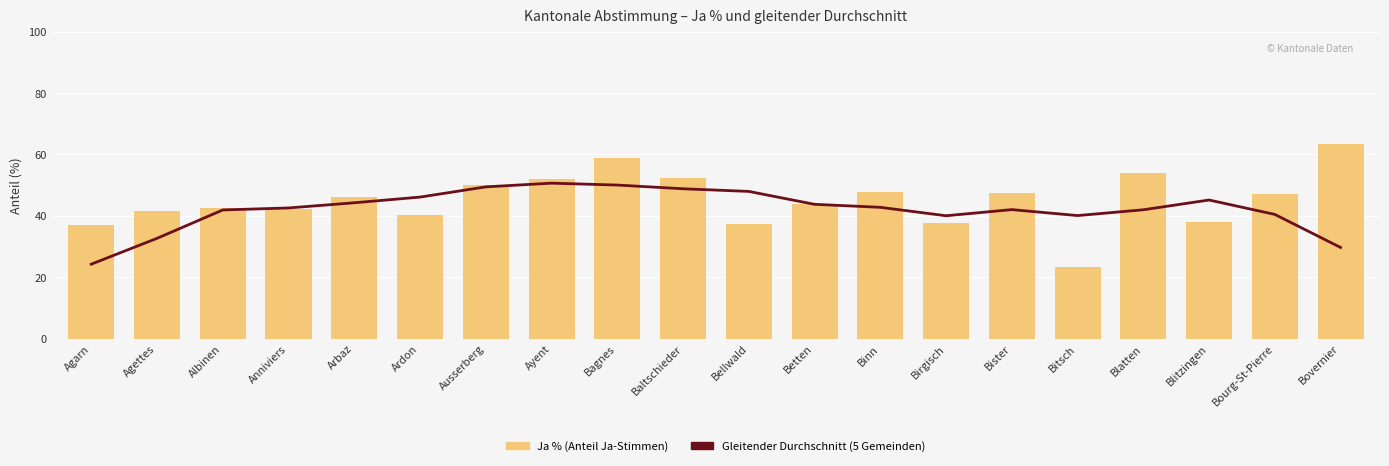

Which series has the widest spread of values?

Ja %